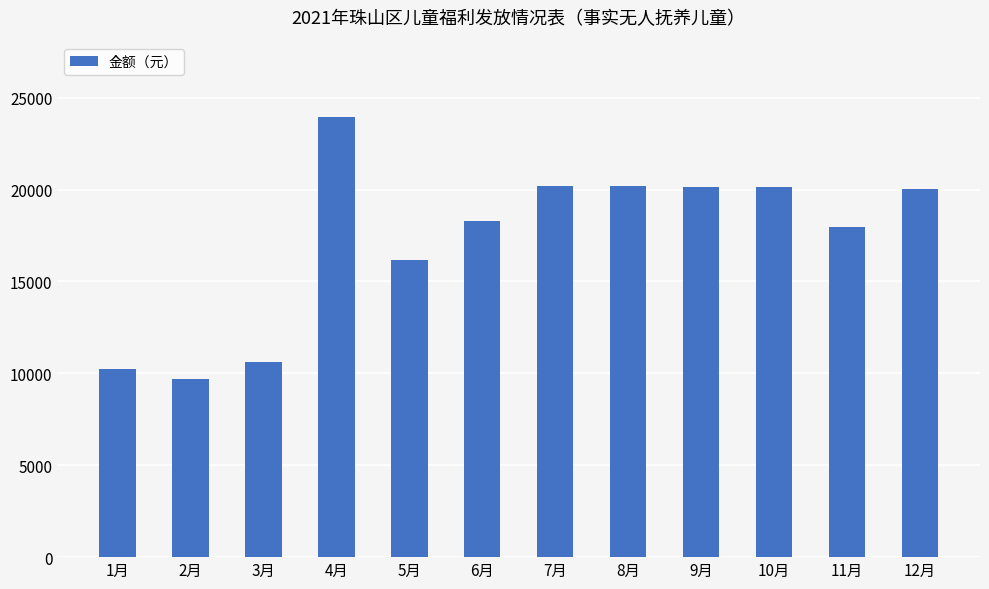

How many categories are shown in the chart?

12